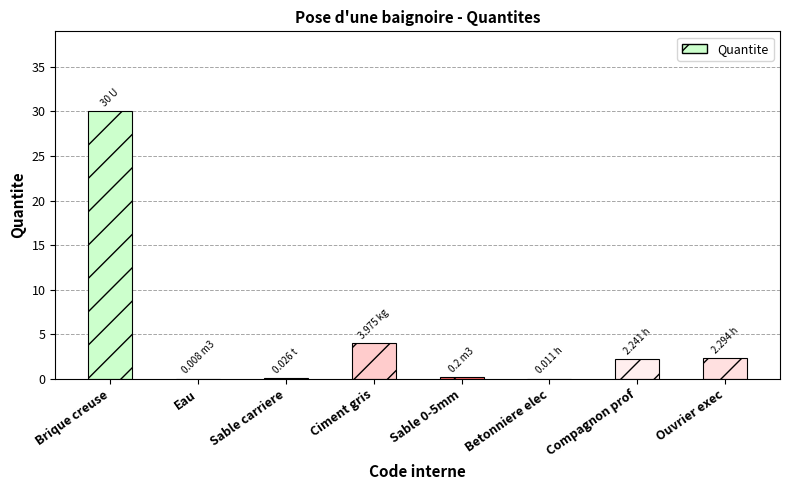

Between Compagnon prof and Sable 0-5mm, which is larger?

Compagnon prof